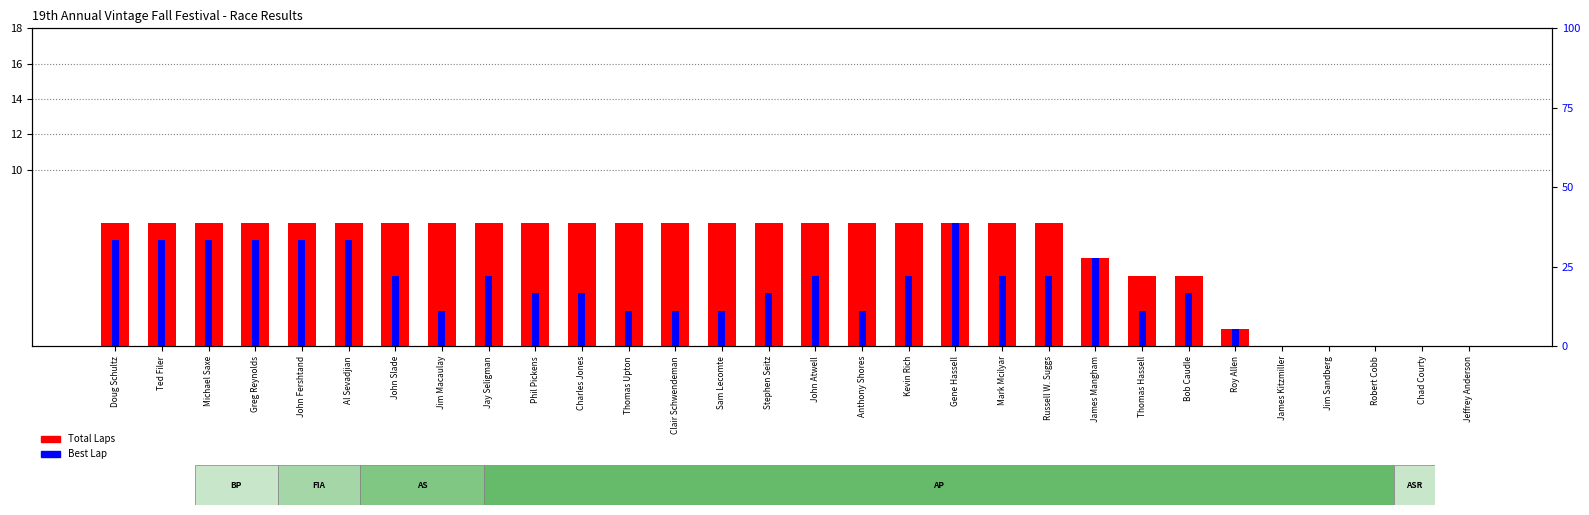

What is the label of the 11th bar from the right?

Mark Mcilyar